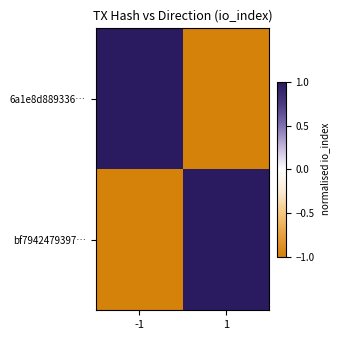

What is the difference between the highest and lowest values at -1?

2